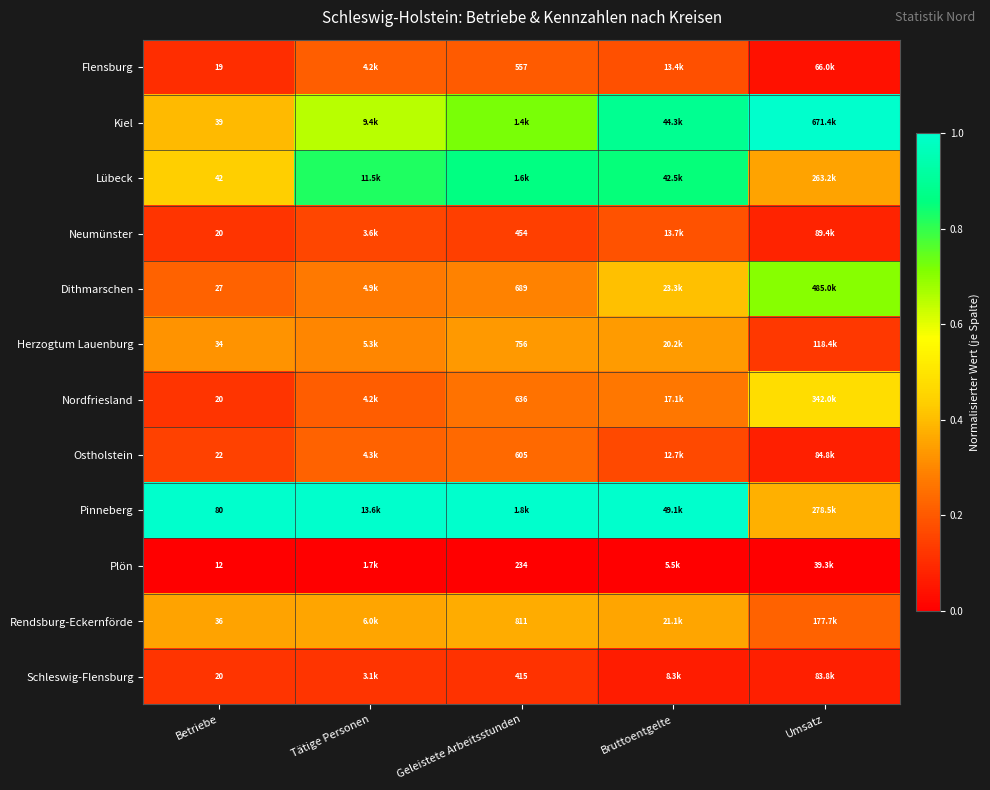

Count the number of categories in the chart.

5